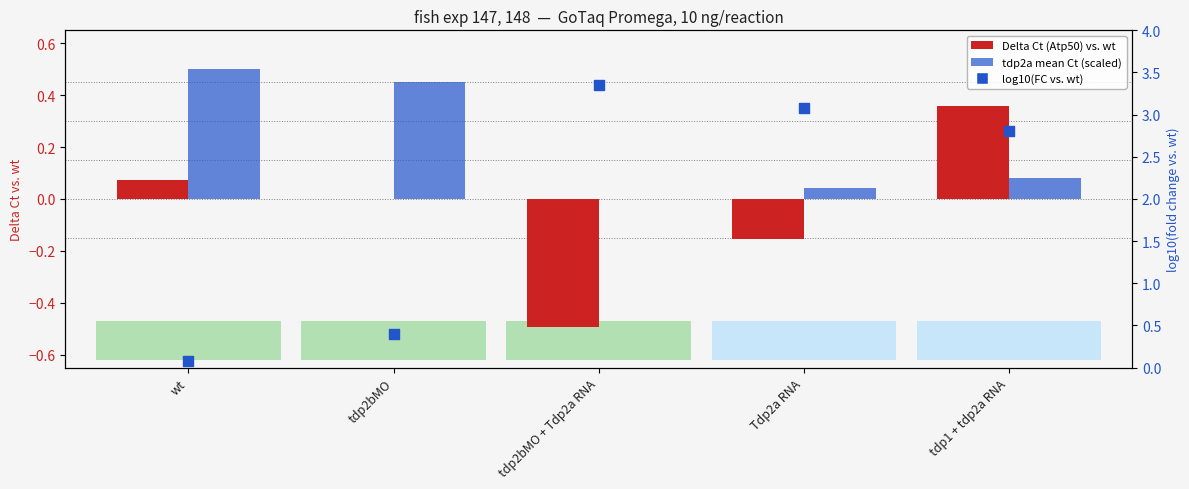

At which category is the sum across all series the highest?

tdp1 + tdp2a RNA